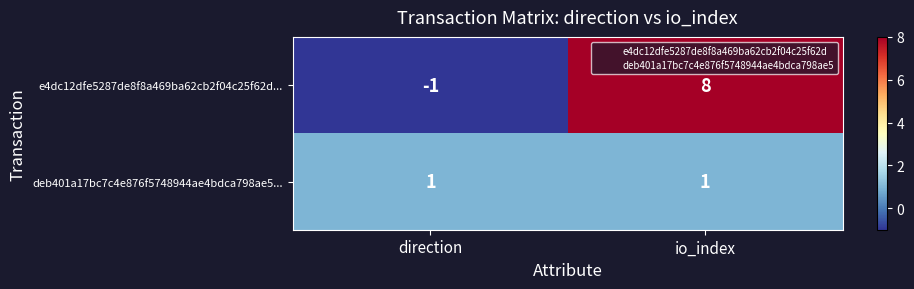

Count the number of categories in the chart.

2